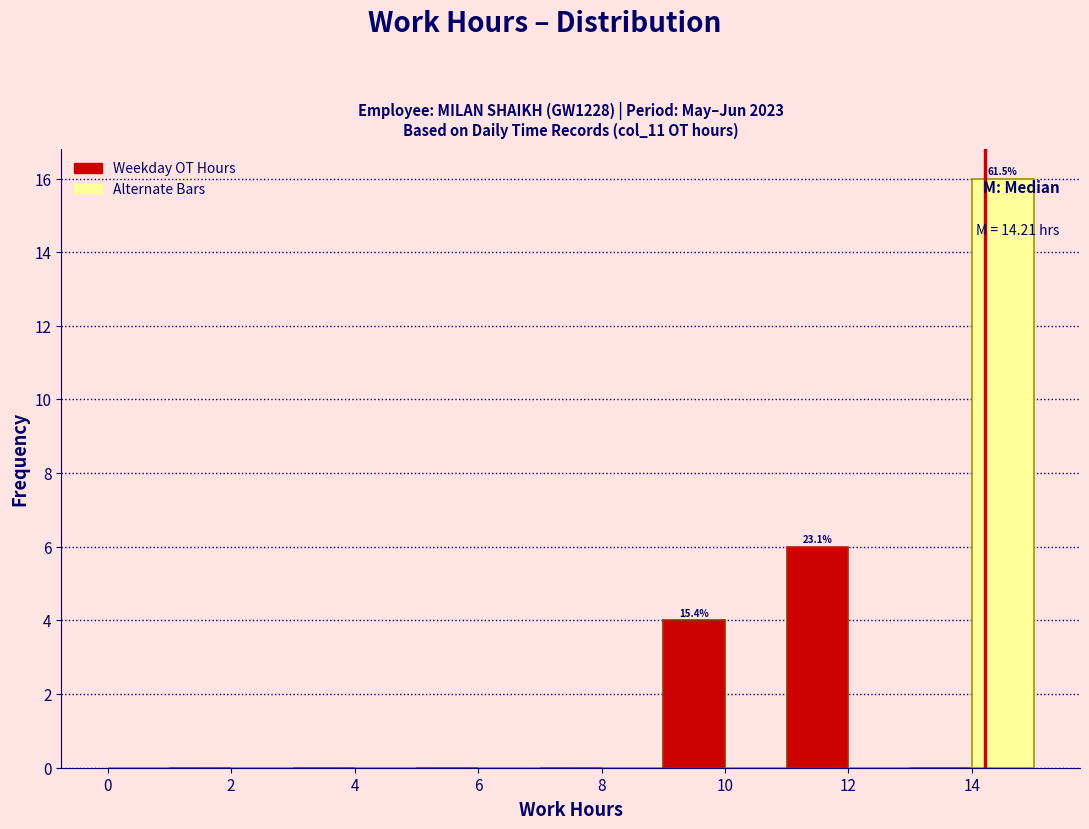

Which range on the x-axis has the tallest bar?

14 to 15